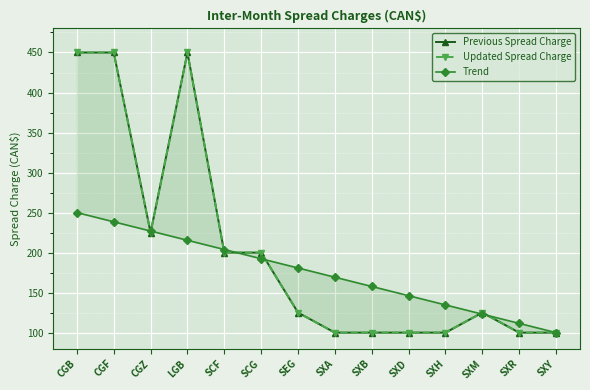

Which has a higher value, SXM or CGB?

CGB